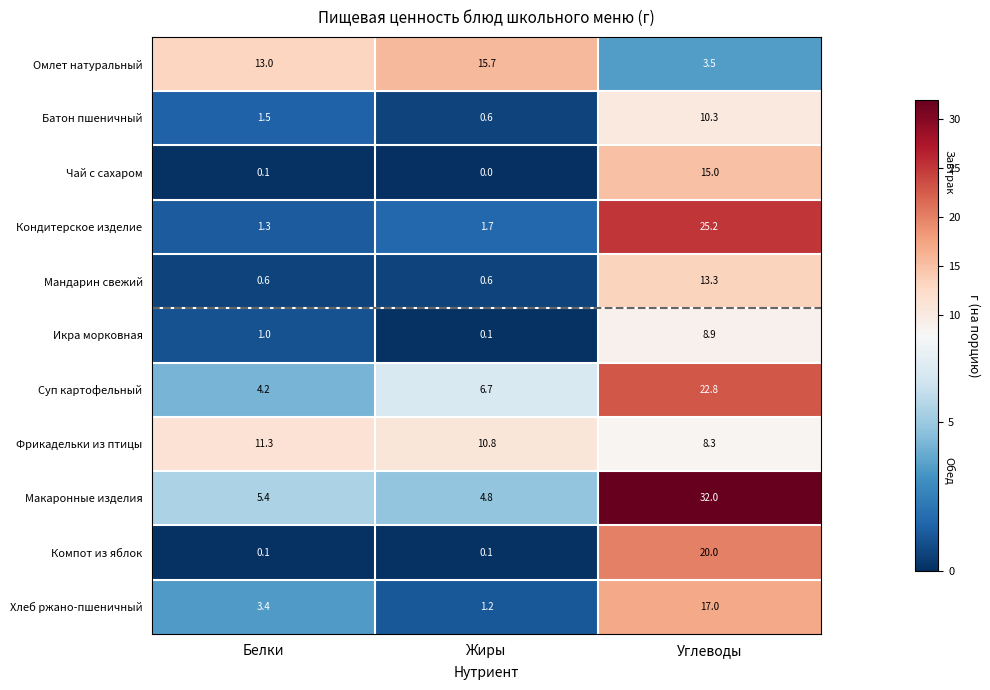

The Фрикадельки из птицы series shows 11.3 at Белки. True or false?

True